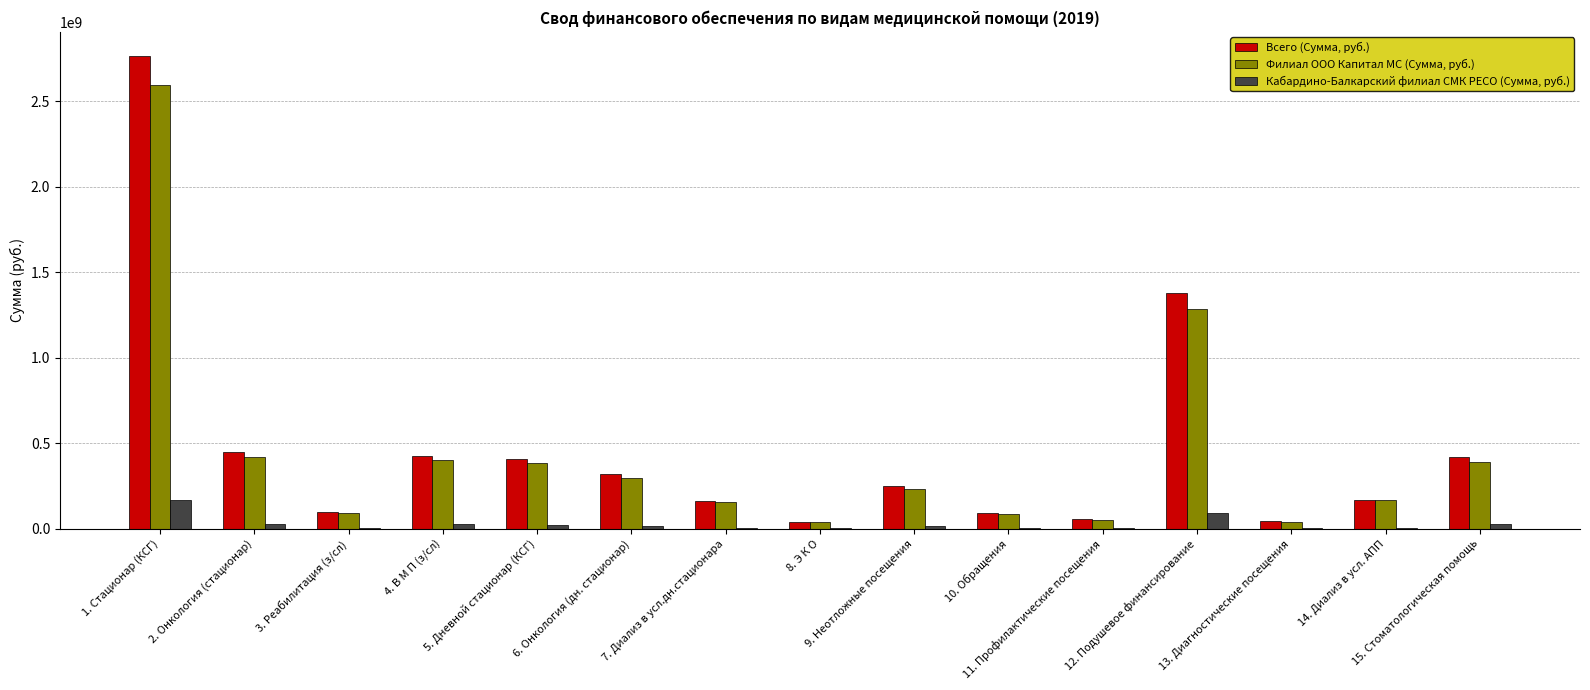

How many groups of bars are there?

15